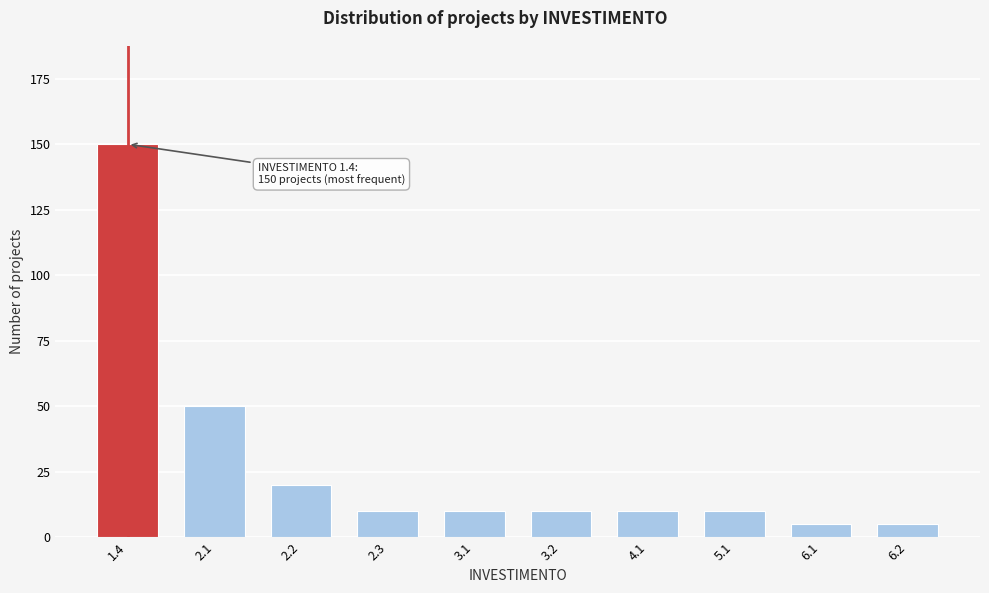

Reading left to right, extract all data points from this chart.

150	50	20	10	10	10	10	10	5	5